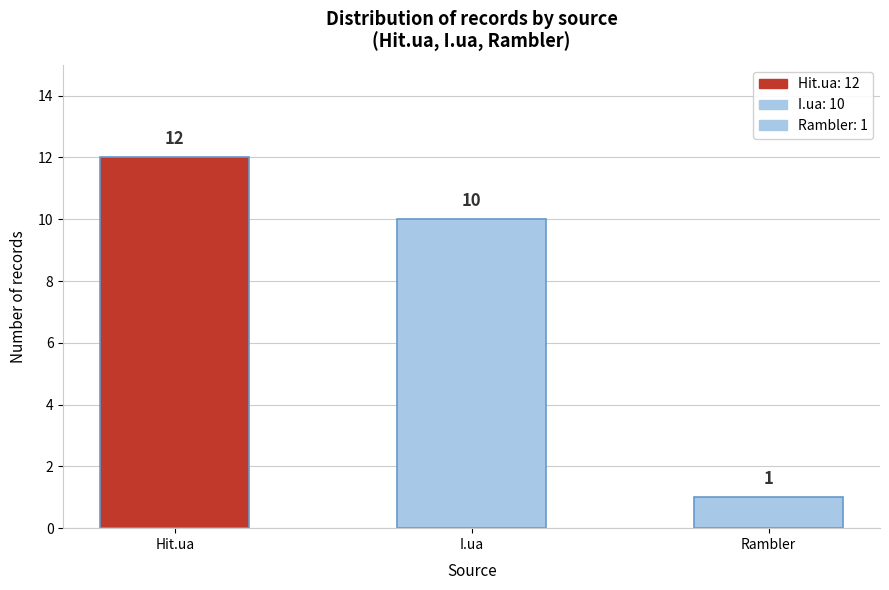

Reading left to right, transcribe all the data shown in this chart.

12	10	1